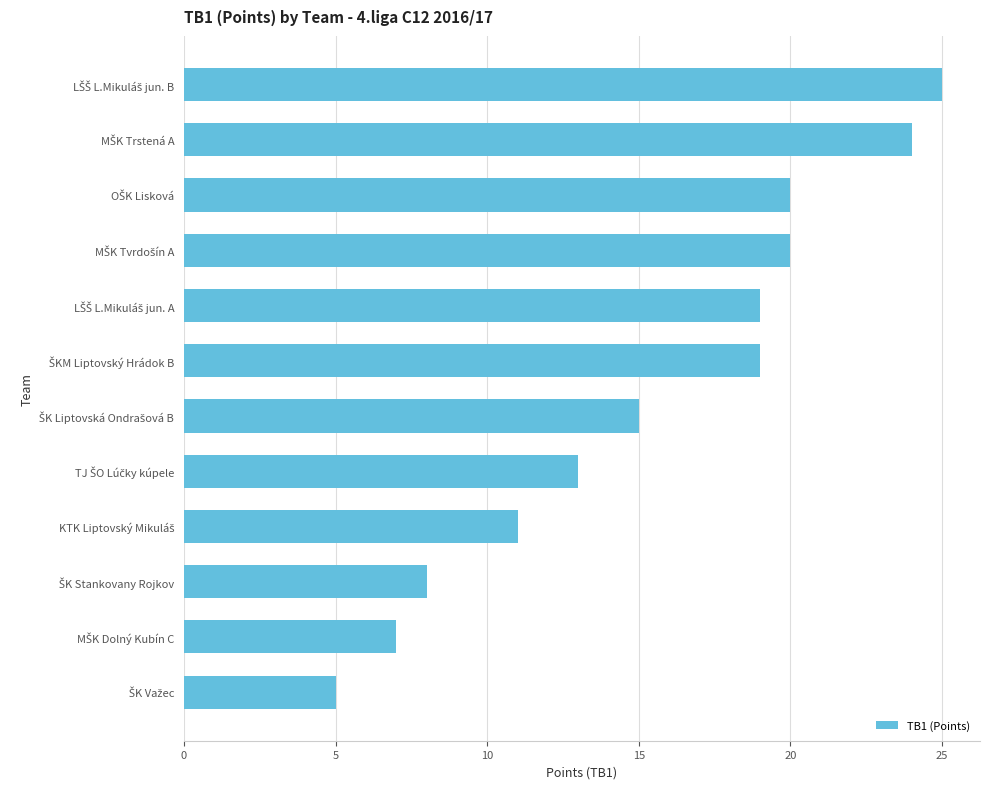

What is the average value?

16